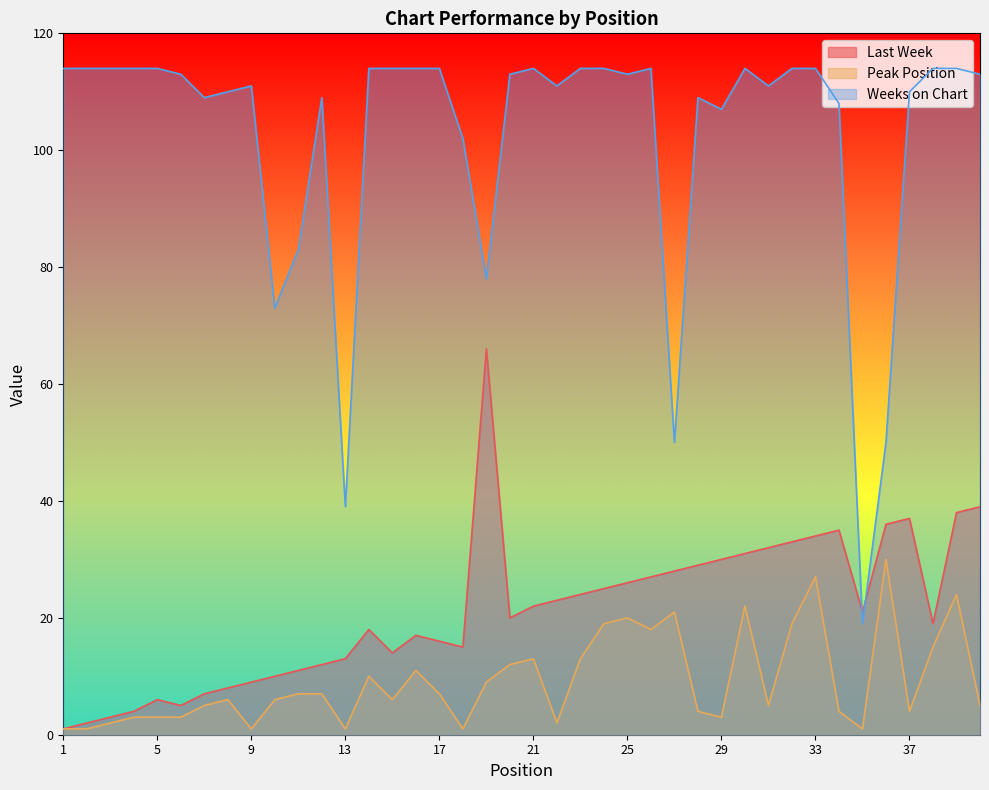

At which label does Last Week first exceed 21?

19